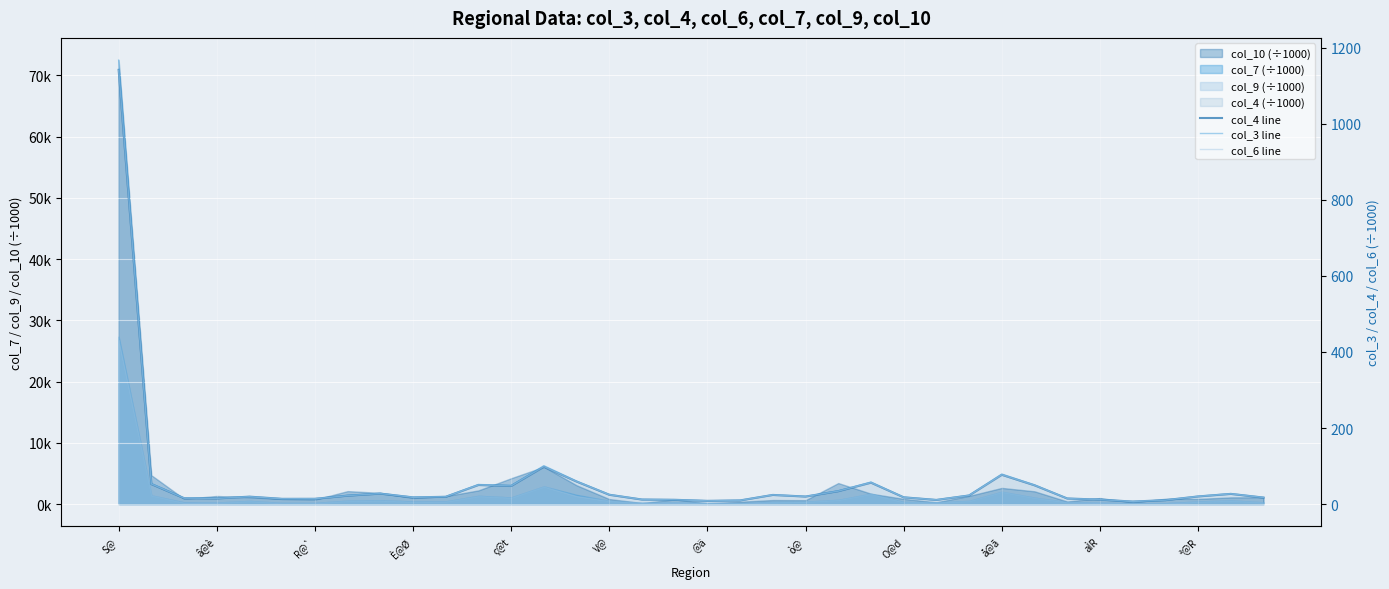

True or false: col_6 line and col_4 line cross at least once.

False